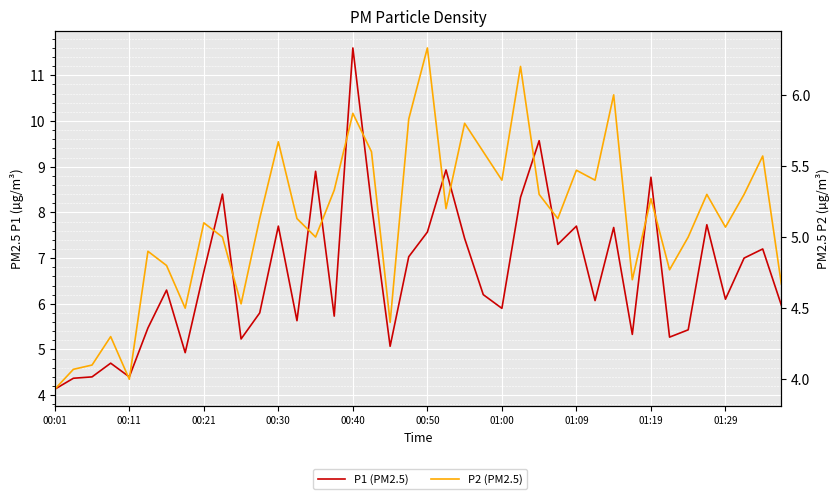

Is this an area chart (filled region under the line)?

No